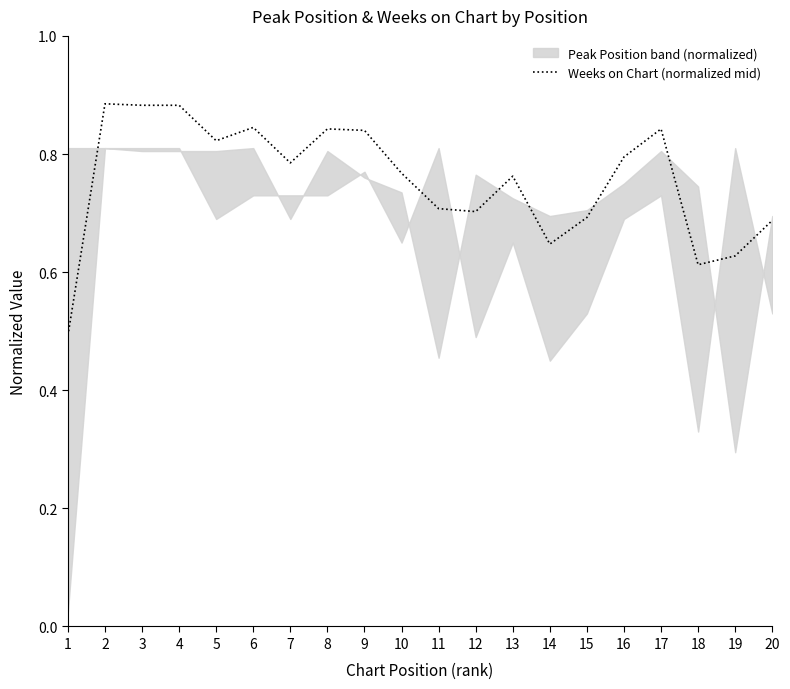

Rank the categories by value from highest to lowest.

2, 3, 4, 6, 8, 17, 9, 5, 16, 7, 10, 13, 11, 12, 15, 20, 14, 19, 18, 1